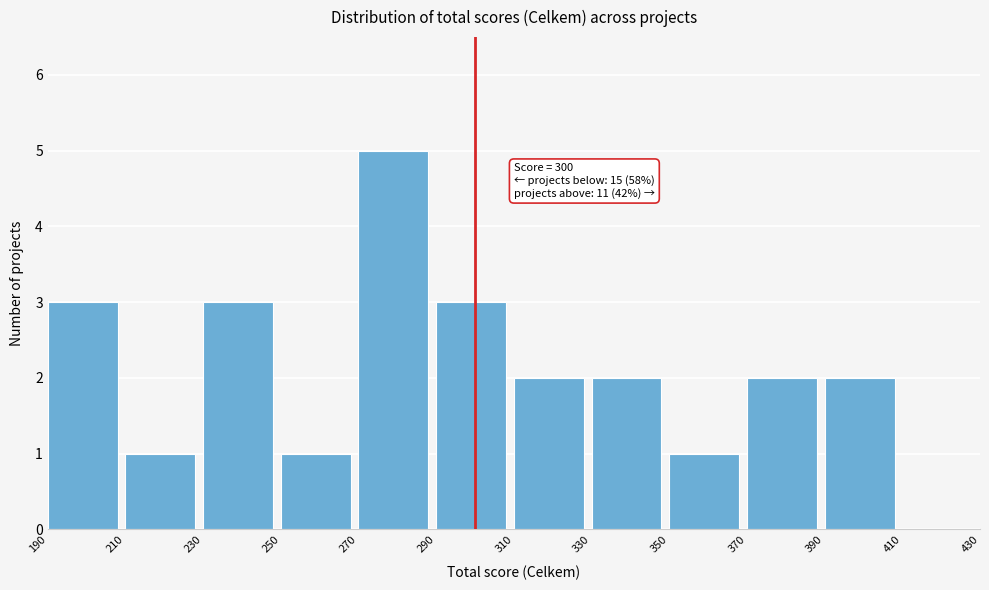

Over which range of the x-axis is the bar tallest?

270 to 290